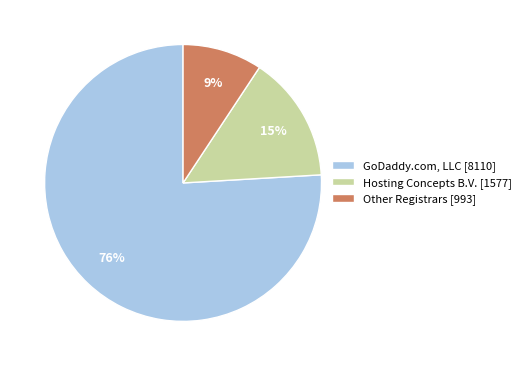

Which category accounts for the majority?

GoDaddy.com, LLC [8110]